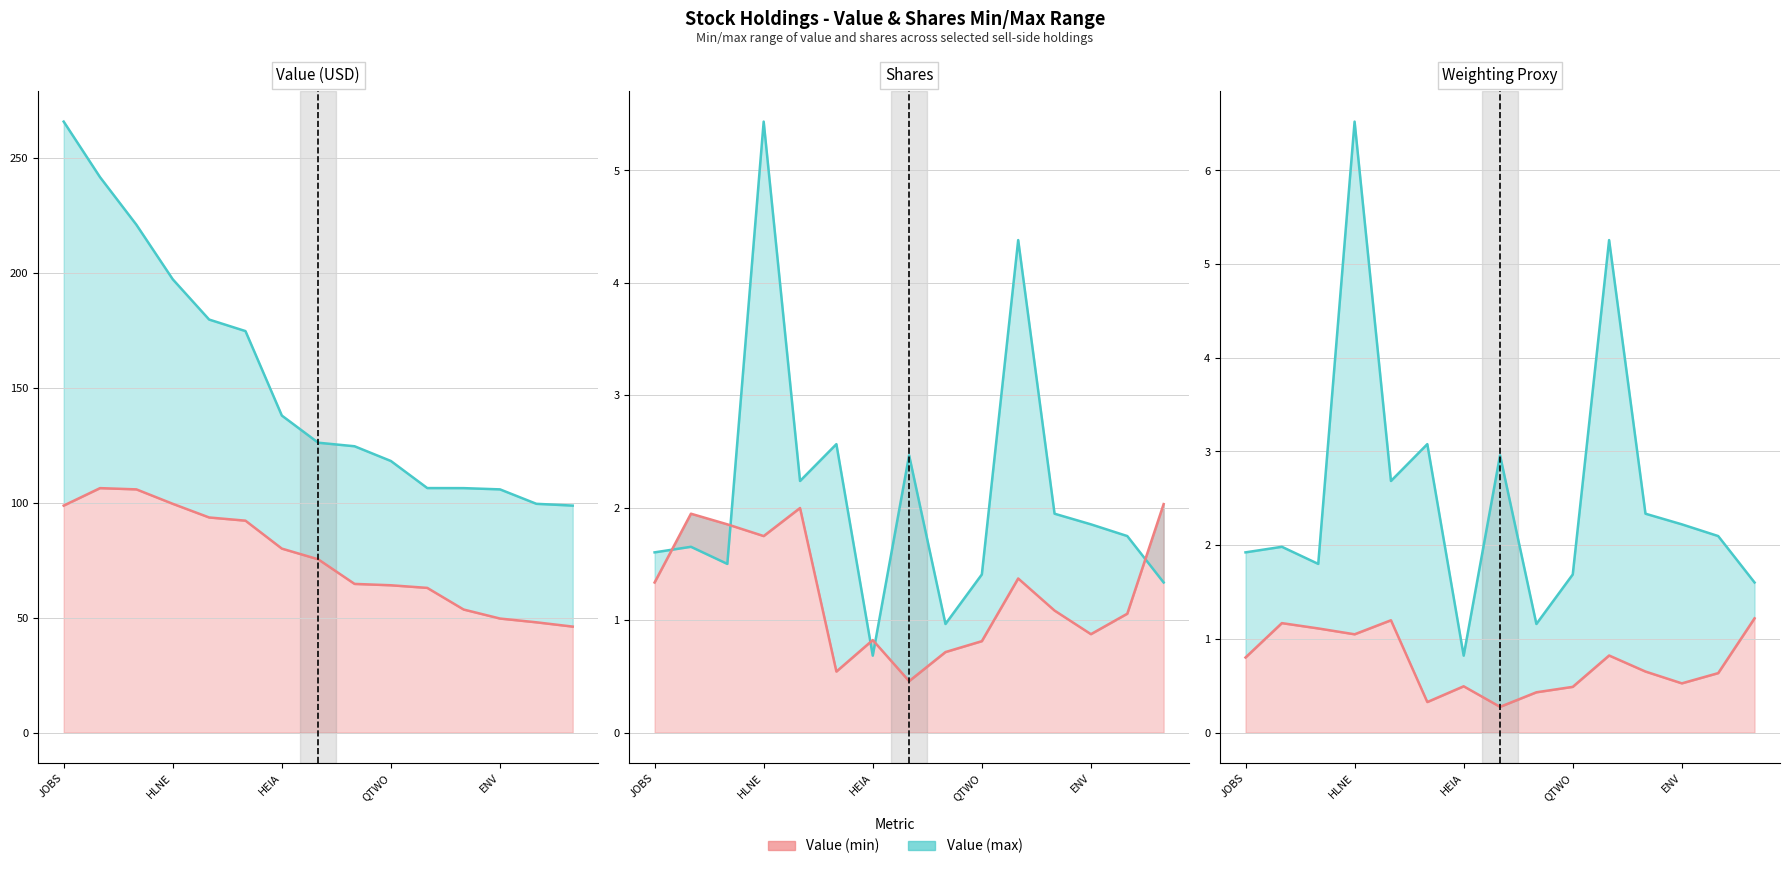

What are all the series names shown in the legend?

Value (min), Value (max)